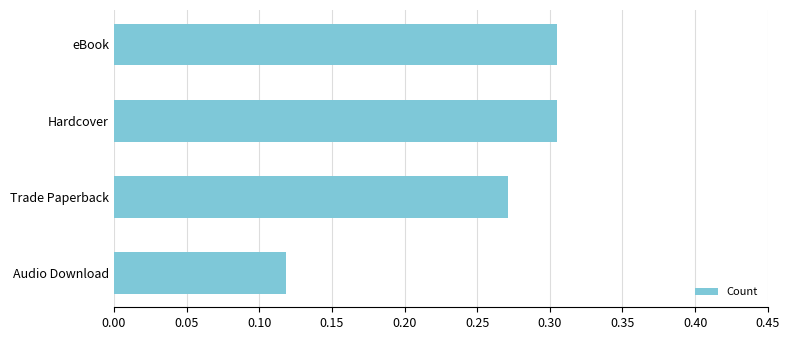

What is the change in value from Audio Download to Hardcover?

+0.2